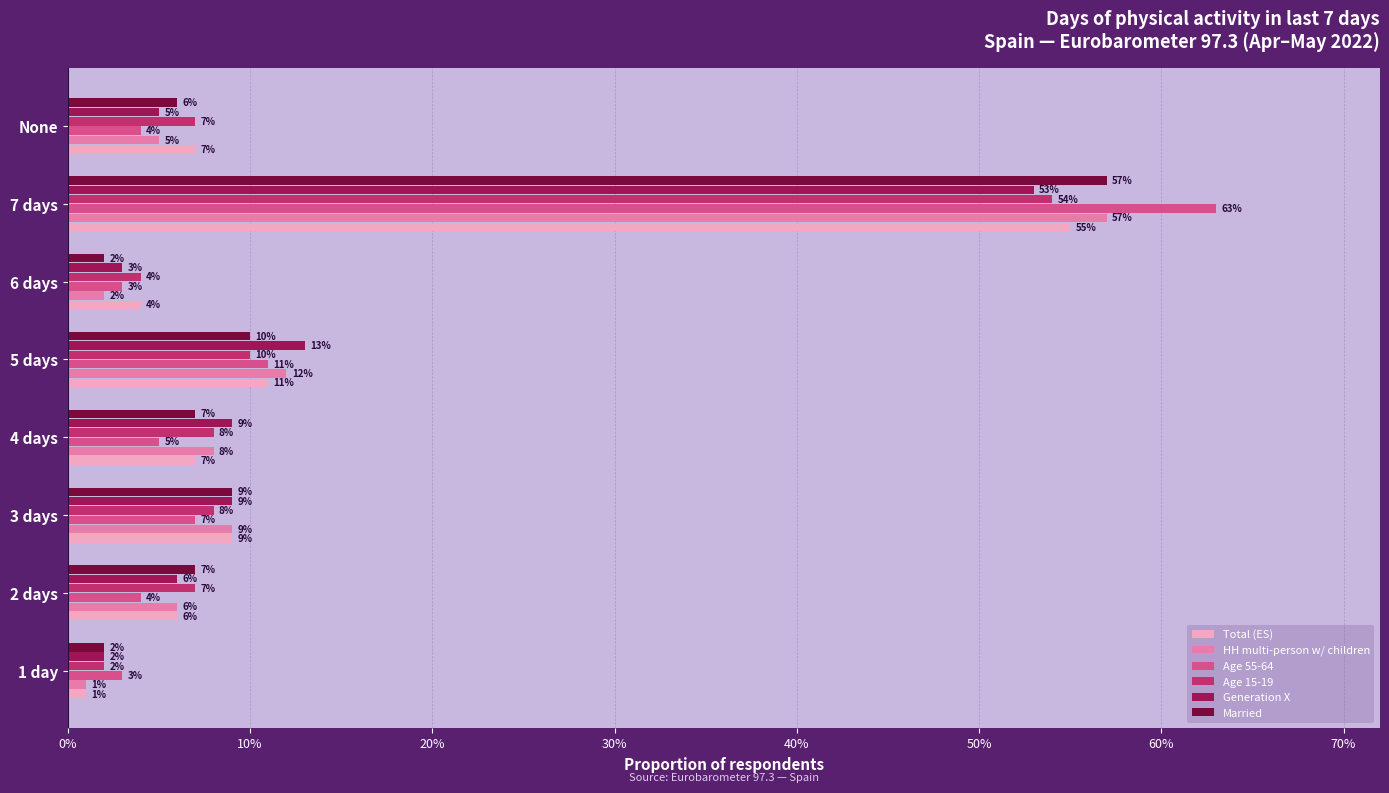

What are all the series names shown in the legend?

Total (ES), HH multi-person w/ children, Age 55-64, Age 15-19, Generation X, Married